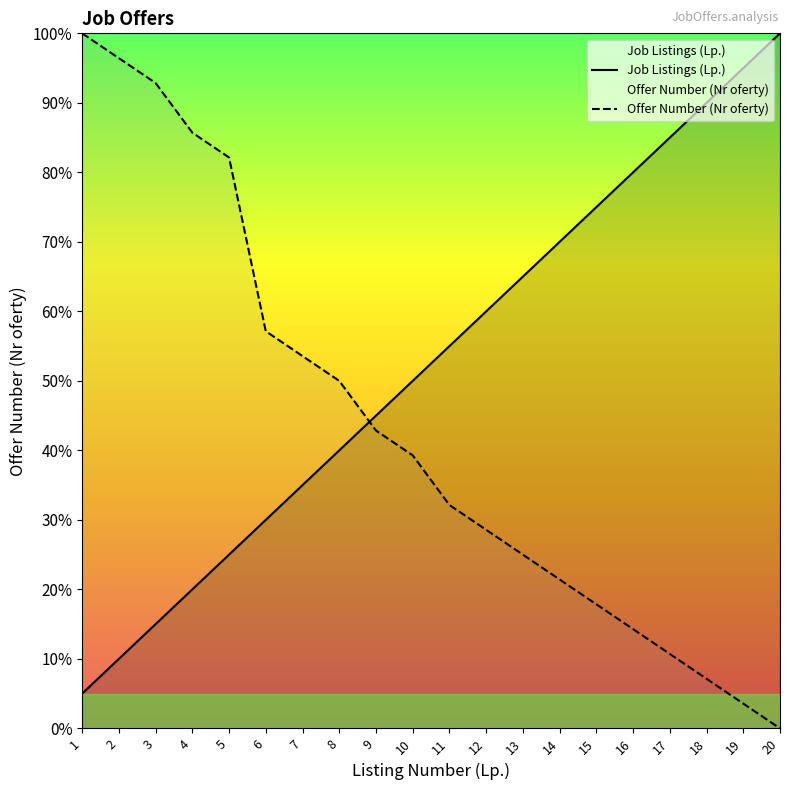

What is the spread (max minus min) of values at 3?

77.9